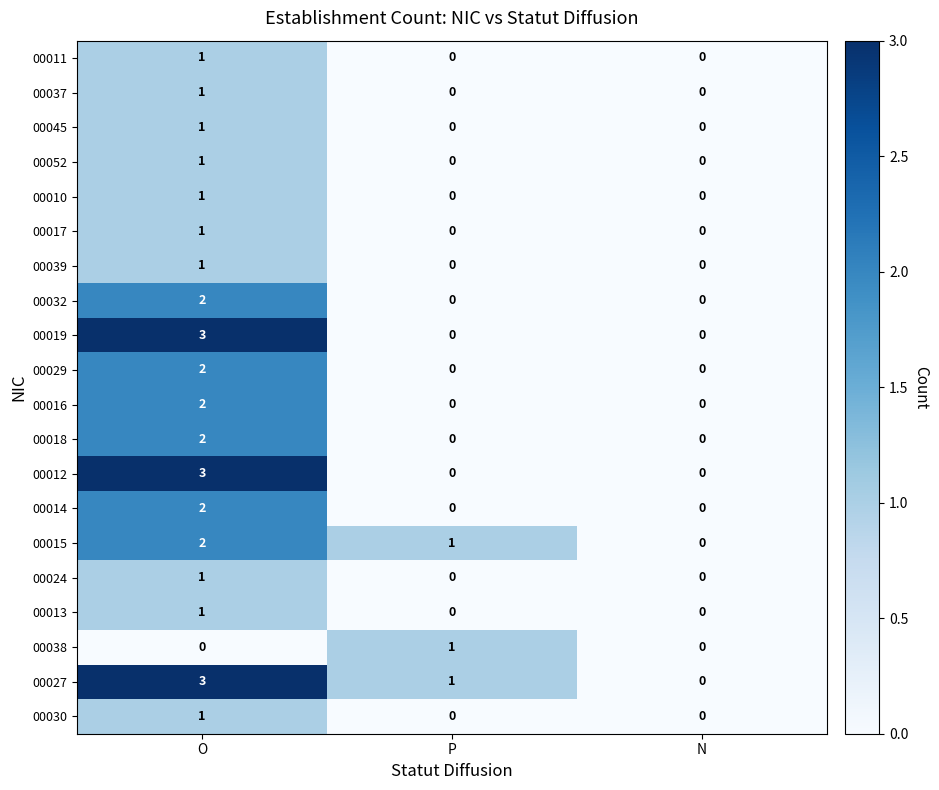

The value of 00014 at O is 2. True or false?

True